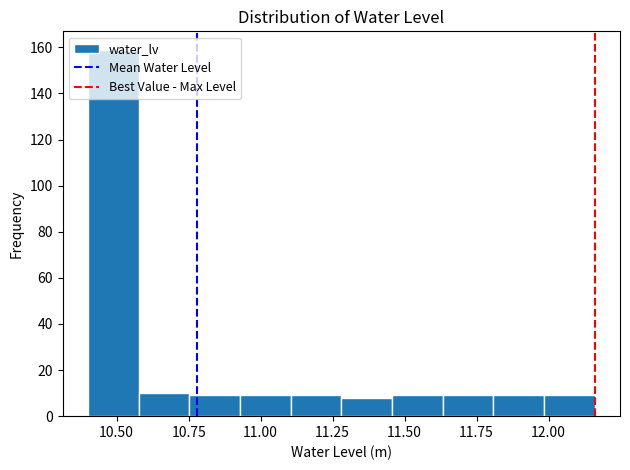

Around what value on the x-axis is the tallest bar? Give the approximate position of its centre, as read against the axis.

10.50